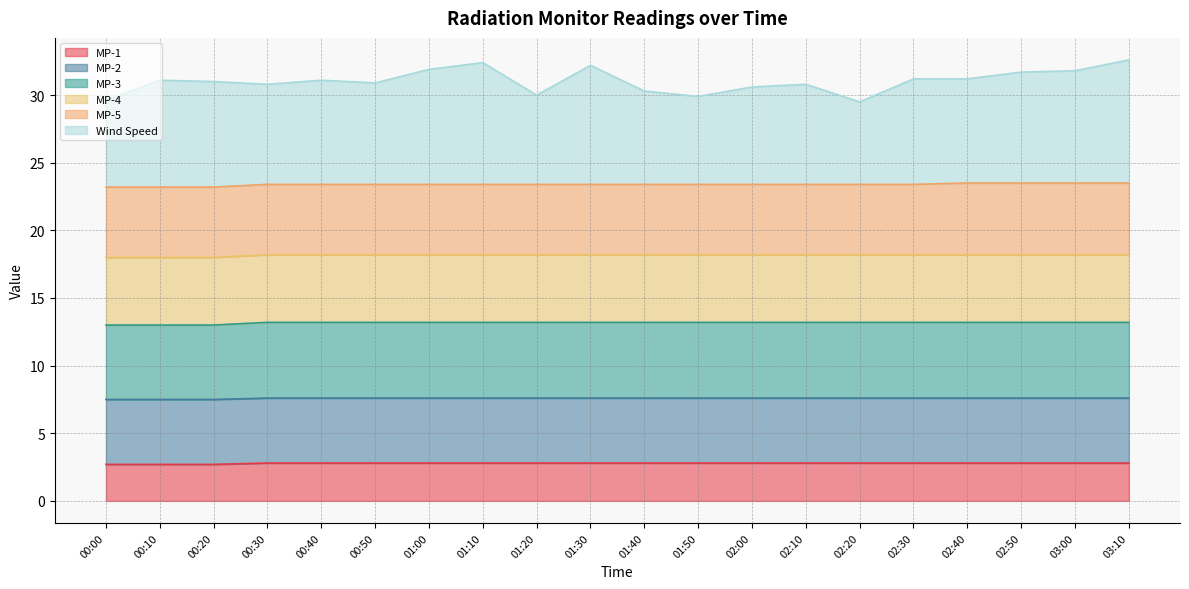

True or false: Wind Speed and MP-1 cross at least once.

False